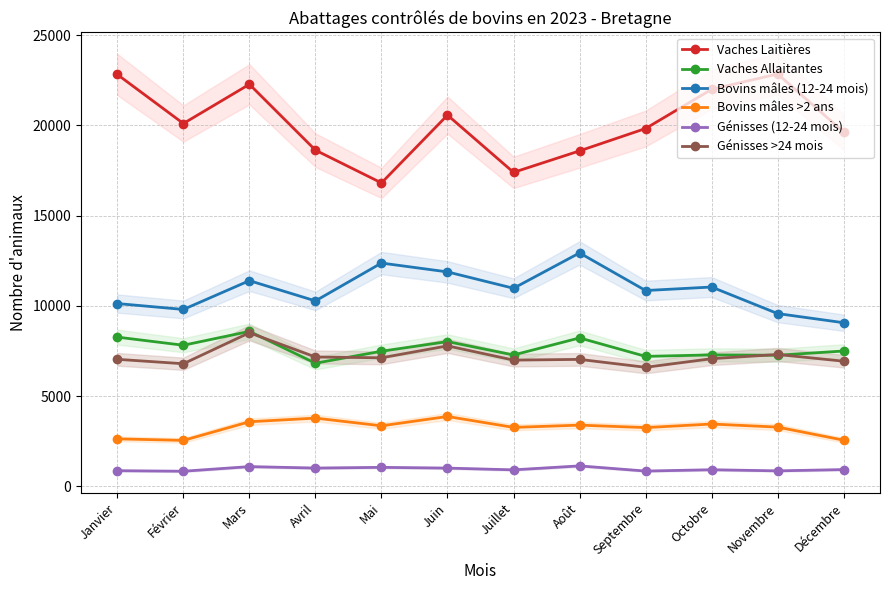

Where is the first local minimum for Génisses (12-24 mois)?

Février